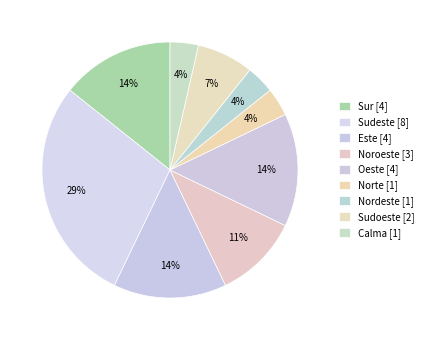

Count the number of slices in the pie.

9